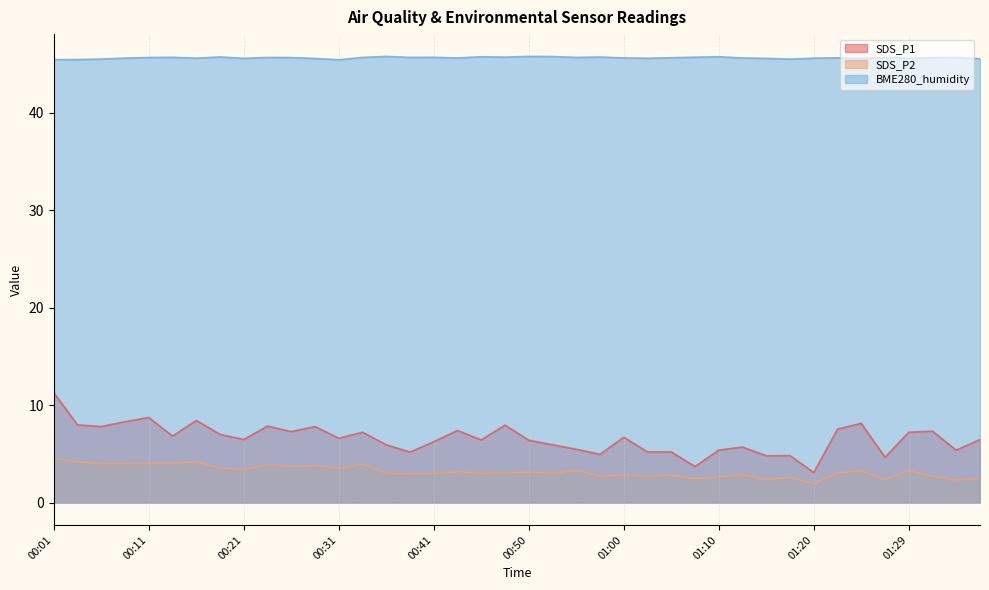

Between 01:22 and 00:06, which is larger?

00:06